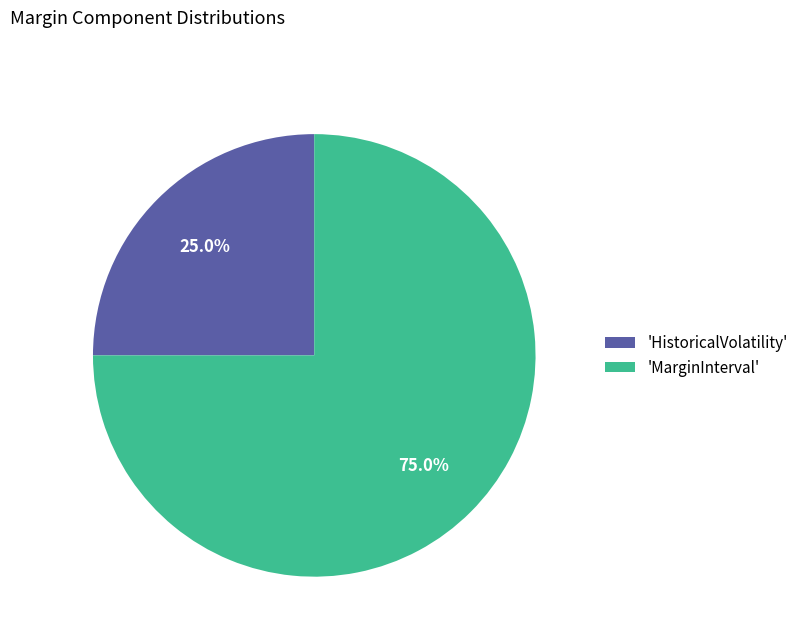

Is there any slice that represents more than half of the pie?

Yes